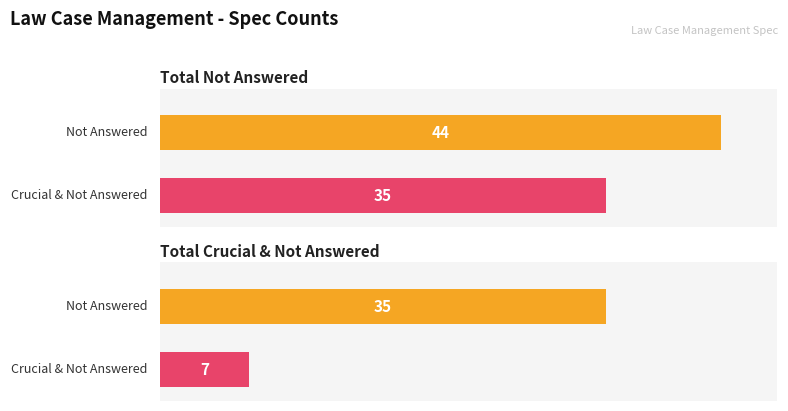

What is the sum of the Total Crucial & Not Answered values at Law Case Management - Important and Law Case Management - Crucial?

42